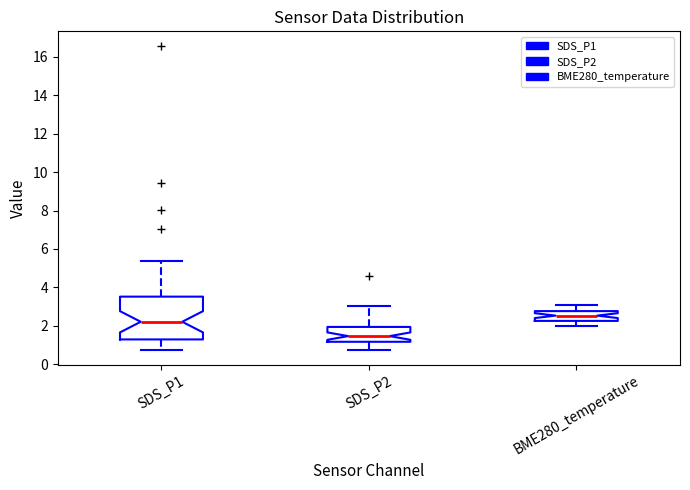

Reading left to right, read every box against the y-axis: the position of its median line, the range the box covers, and the ends of its whiskers. The values are not printed on the chart, so give them approximately, as read against the axis.

SDS_P1: median 2.2, box 1.2 to 3.6, whiskers 0.8 to 5.4
SDS_P2: median 1.4, box 1.2 to 2.0, whiskers 0.8 to 3.0
BME280_temperature: median 2.6, box 2.2 to 2.8, whiskers 2.0 to 3.0